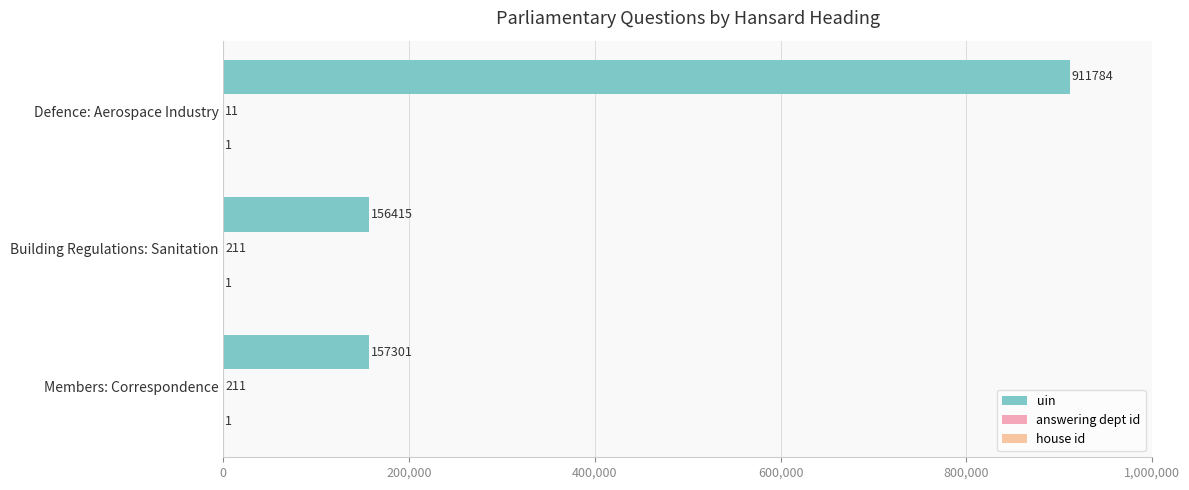

At how many categories does at least one series exceed 858243?

1